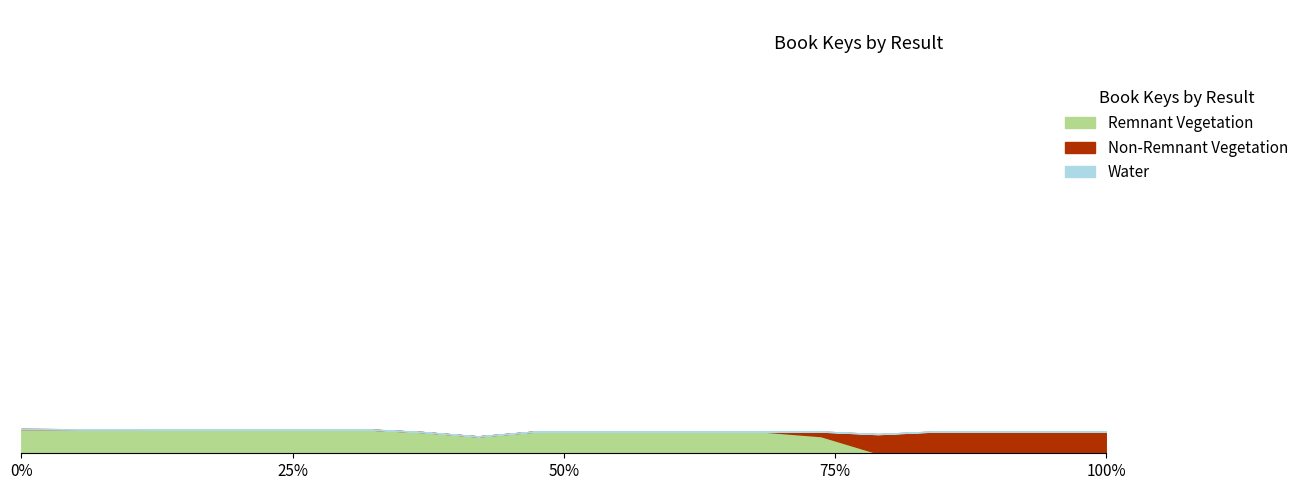

Between 15 and 4, which is larger?

4